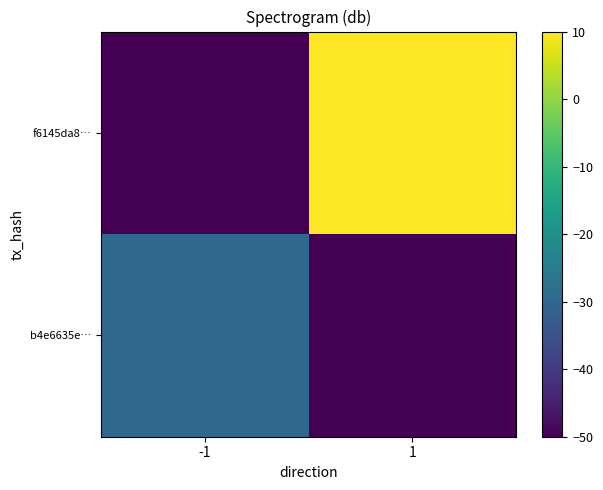

Reading left to right, extract all data points from this chart.

b4e6635e…: -1=-30	1=-50
f6145da8…: -1=-50	1=10